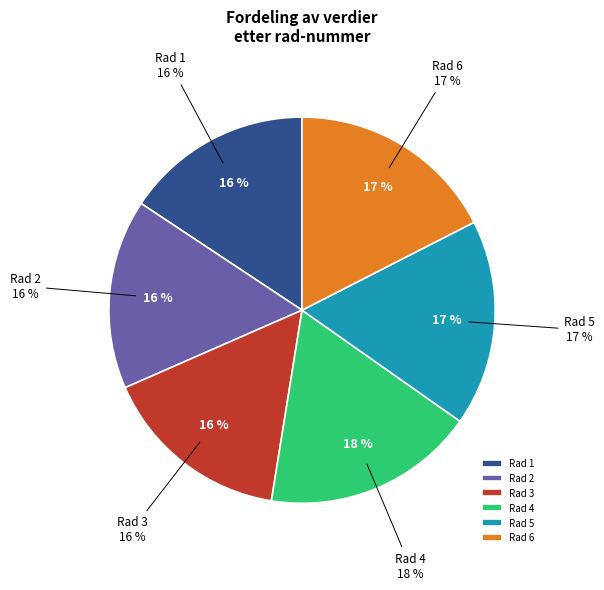

The 5 slice represents 17% of the pie. True or false?

True